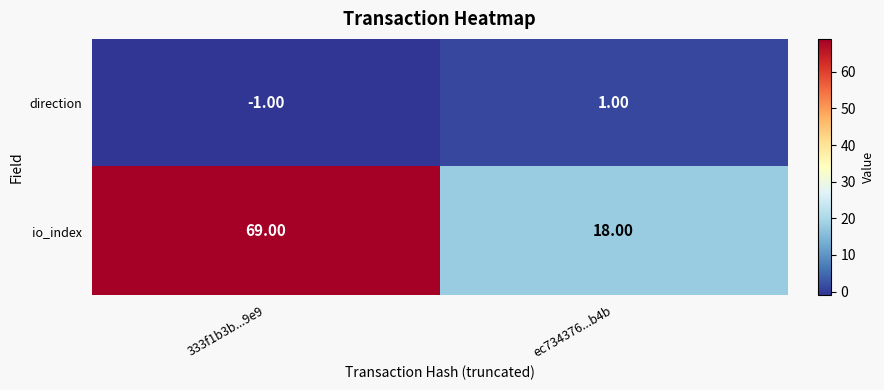

Rank the categories by io_index value from highest to lowest.

333f1b3b...9e9, ec734376...b4b